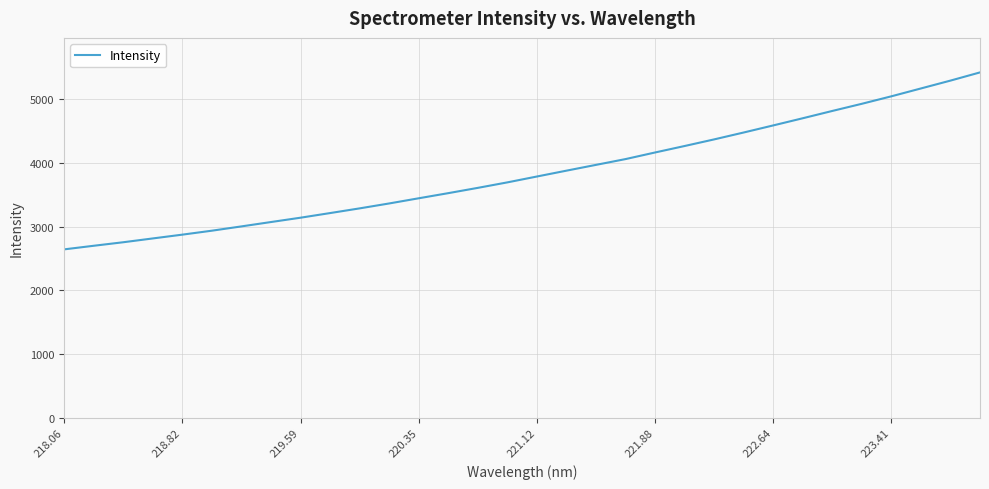

What is the greatest value displayed?

5425.4